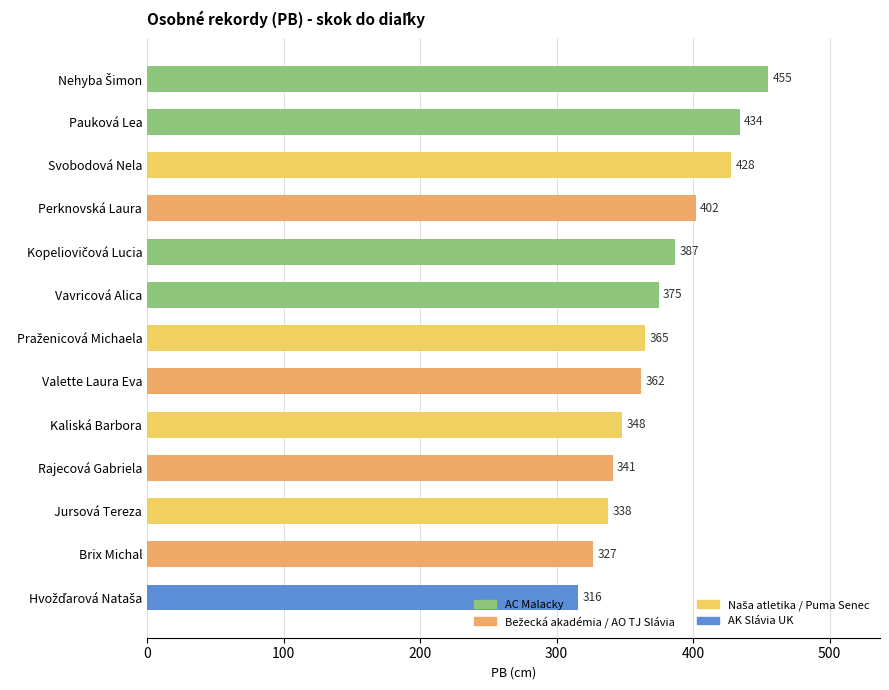

Approximately how many times larger is the value at Svobodová Nela compared to Perknovská Laura?

1.1